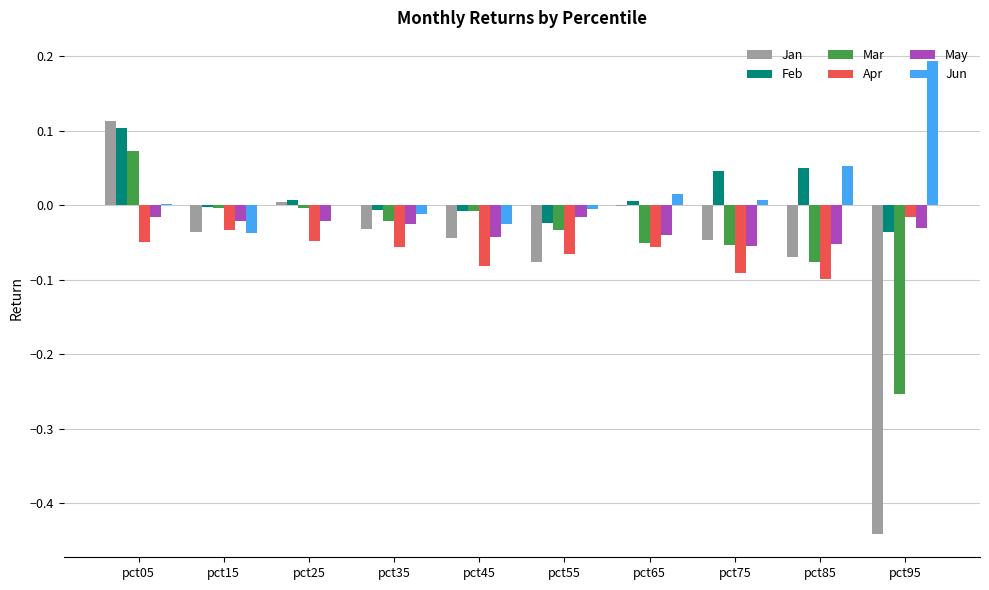

At which category does the chart reach its peak across all series?

pct95